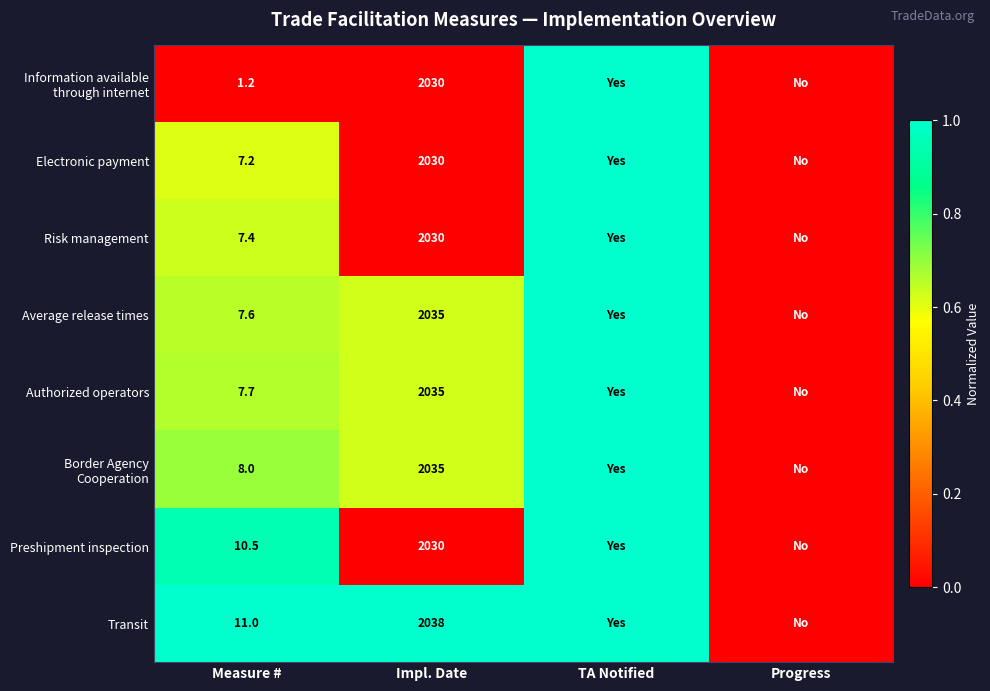

What is the total value across all series at Impl. Date?

16263.0